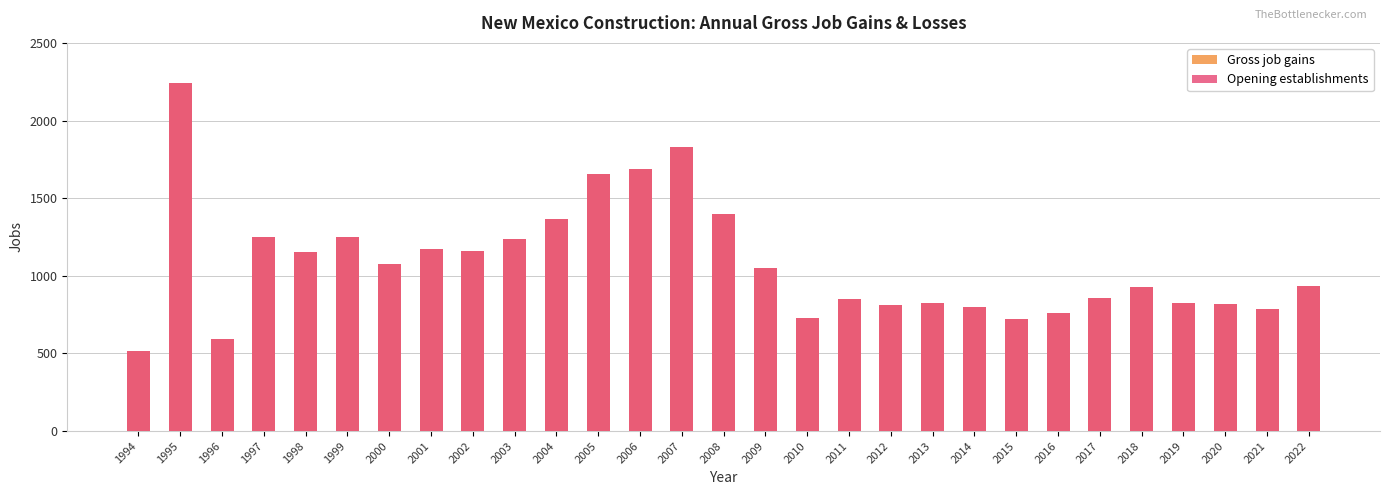

What value does the Gross job gains series have at 2005?

1653